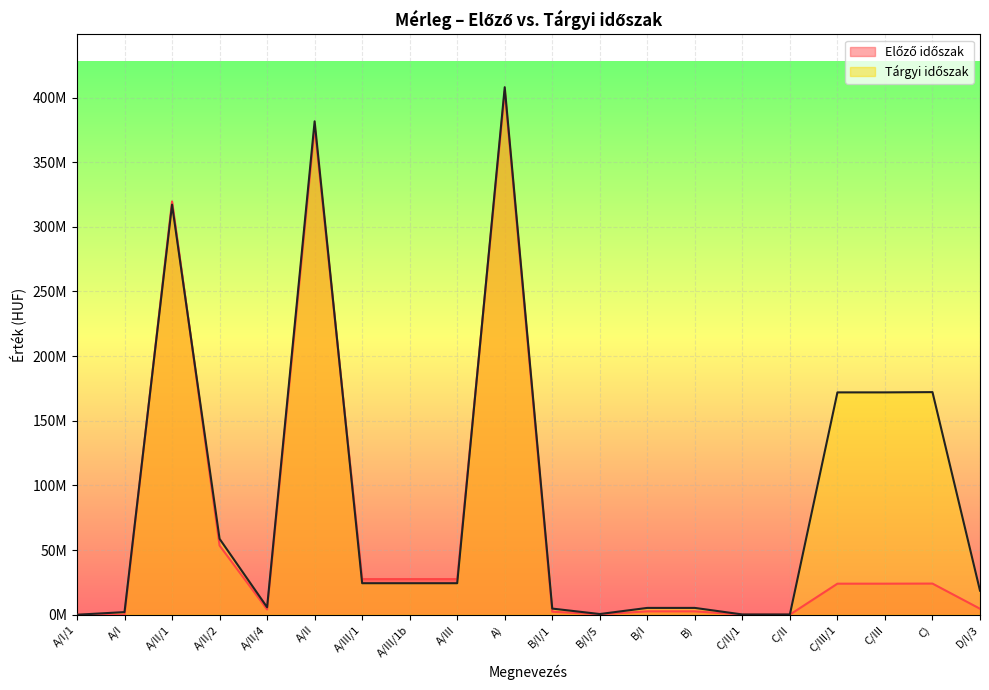

Which category has the highest value in the Előző időszak series?

A)